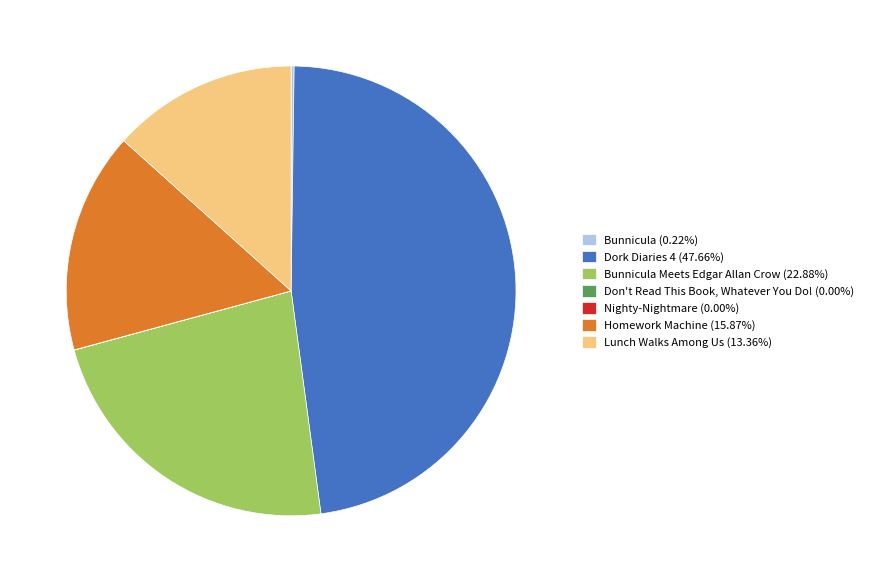

Does any single category account for the majority?

No